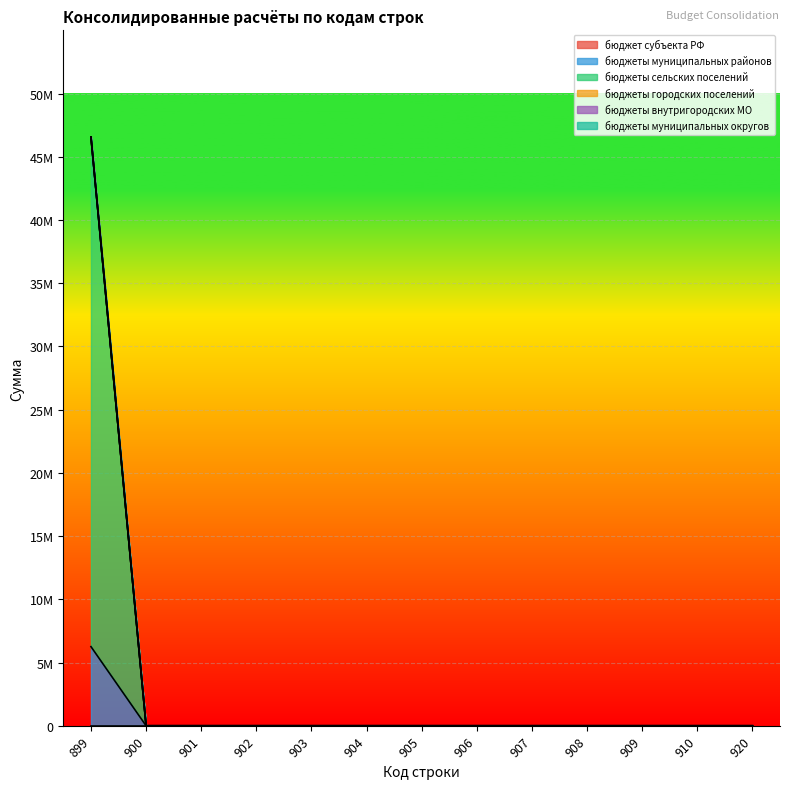

Reading left to right, extract all data points from this chart.

бюджет субъекта РФ: 899=0	900=0	901=0	902=0	903=0	904=0	905=0	906=0	907=0	908=0	909=0	910=0	920=0
бюджеты муниципальных районов: 899=6258199	900=0	901=0	902=0	903=0	904=0	905=0	906=0	907=0	908=0	909=0	910=0	920=0
бюджеты сельских поселений: 899=40309622	900=0	901=0	902=0	903=0	904=0	905=0	906=0	907=0	908=0	909=0	910=0	920=0
бюджеты городских поселений: 899=0	900=0	901=0	902=0	903=0	904=0	905=0	906=0	907=0	908=0	909=0	910=0	920=0
бюджеты внутригородских МО: 899=0	900=0	901=0	902=0	903=0	904=0	905=0	906=0	907=0	908=0	909=0	910=0	920=0
бюджеты муниципальных округов: 899=0	900=0	901=0	902=0	903=0	904=0	905=0	906=0	907=0	908=0	909=0	910=0	920=0